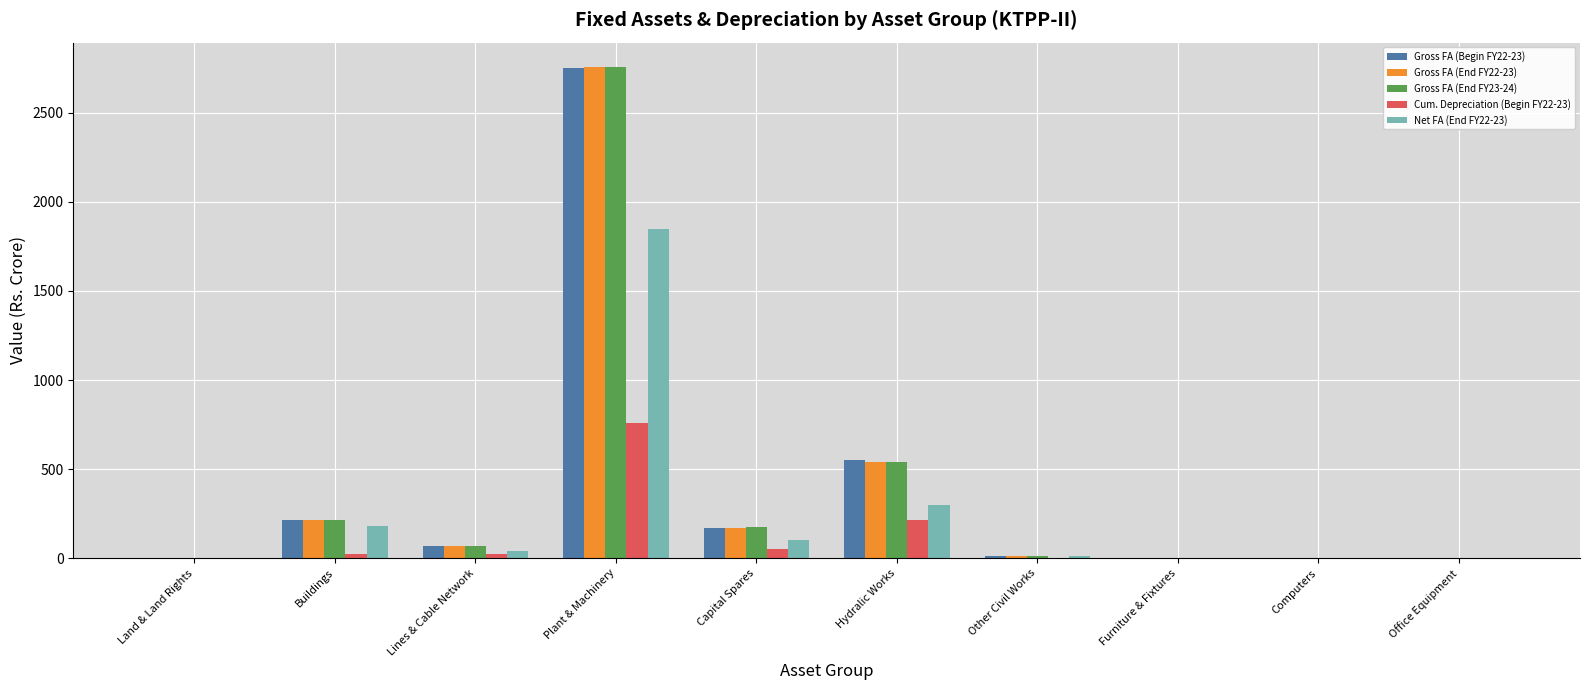

The value of Gross FA (End FY23-24) at Plant & Machinery is 808.4. True or false?

False